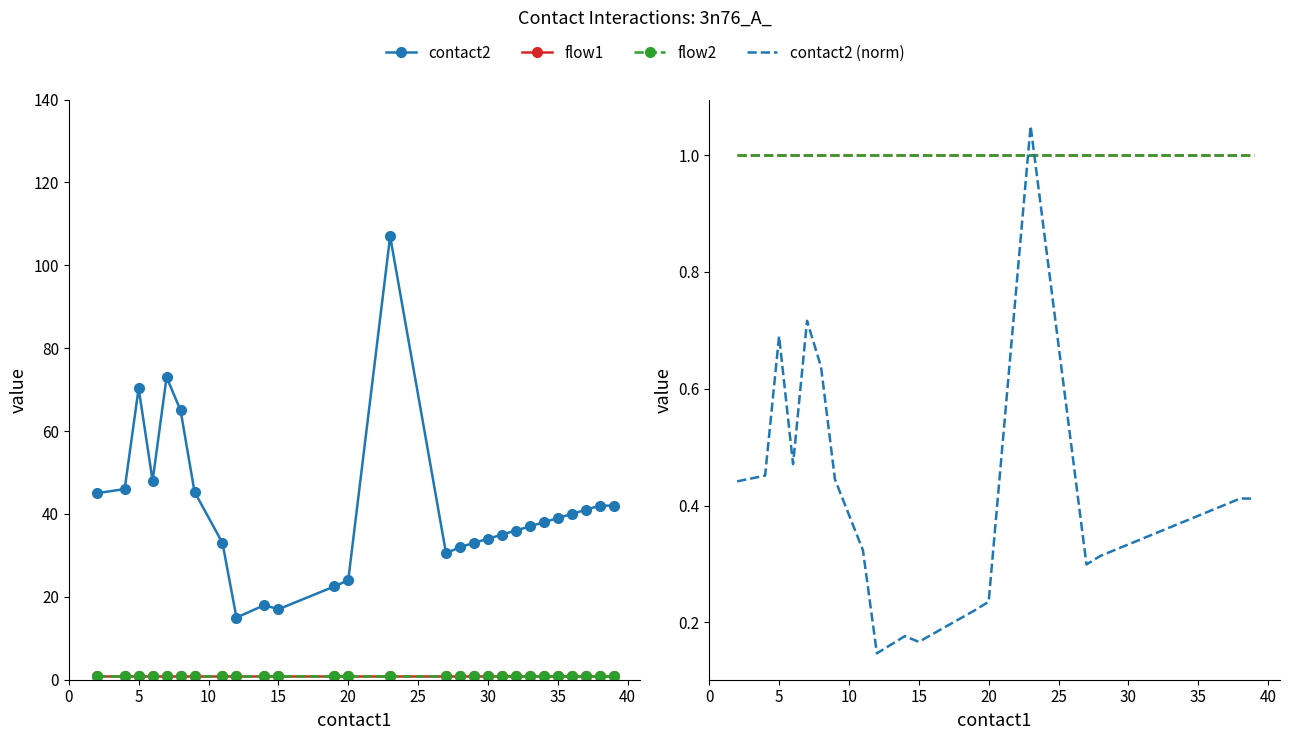

What is the greatest value displayed?

107.0